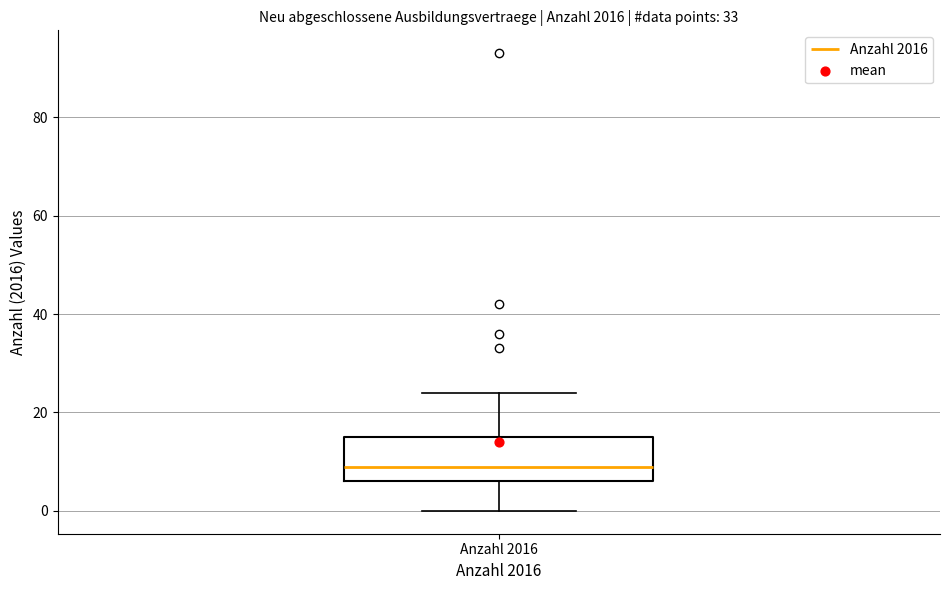

Transcribe this box plot: give where the median line is, the range the box spans, and where the two whiskers end, as read against the y-axis. The values are not printed on the chart, so give them approximately, as read against the axis.

median 10, box 6 to 16, whiskers 0 to 24